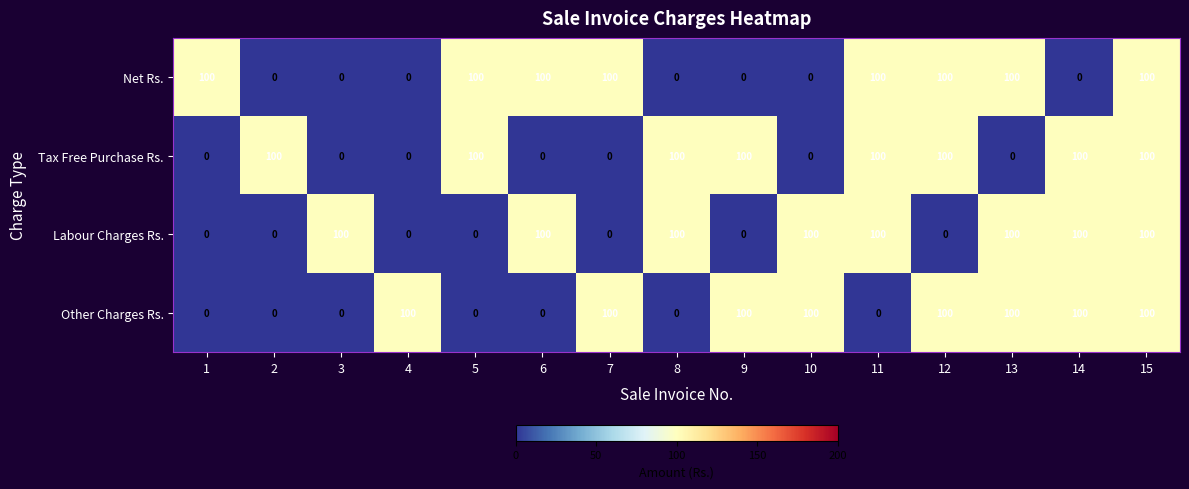

Is the value of Other Charges Rs. at 5 greater than the value of Net Rs. at 9?

No